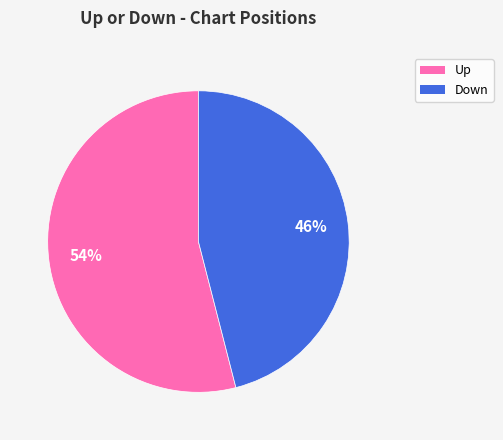

Is there any slice that represents more than half of the pie?

Yes